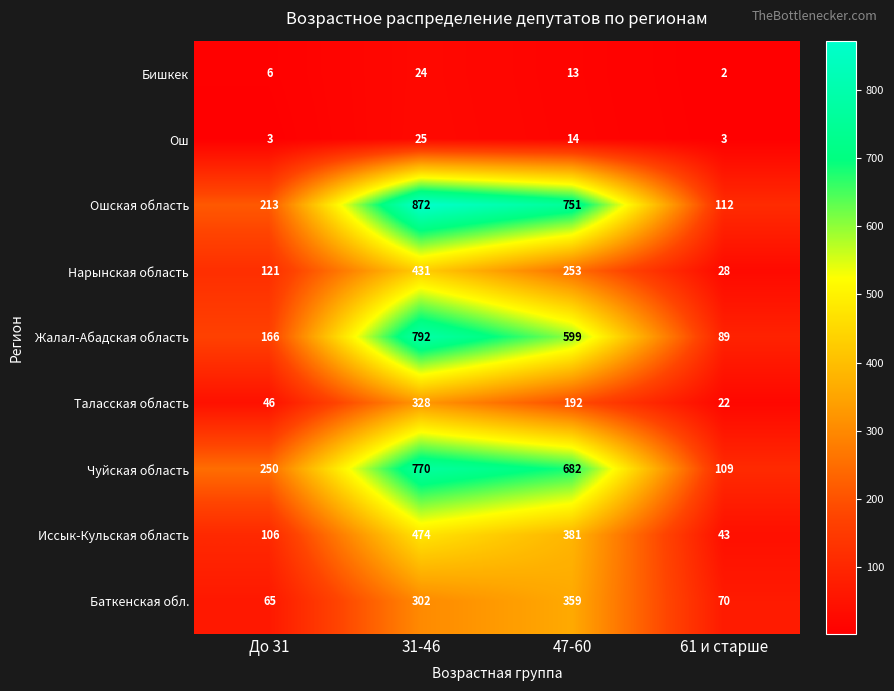

True or false: Чуйская область has a value of 52 at До 31.

False